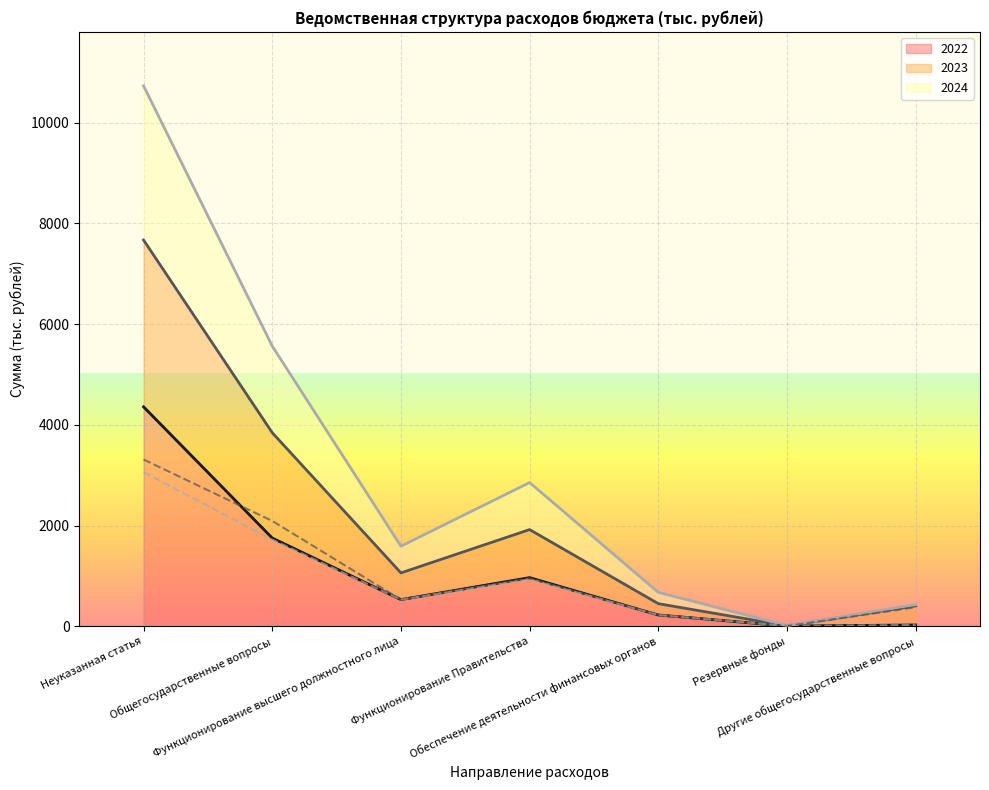

Reading left to right, list all the values displayed in this chart.

2022 (individual): 4356.8	1751.8	530.0	965.8	224.6	5.0	26.4
2023 (individual): 3310.9	2091.7	530.0	954.0	224.6	5.0	378.1
2024 (individual): 3060.9	1719.6	530.0	934.0	224.6	5.0	26.0